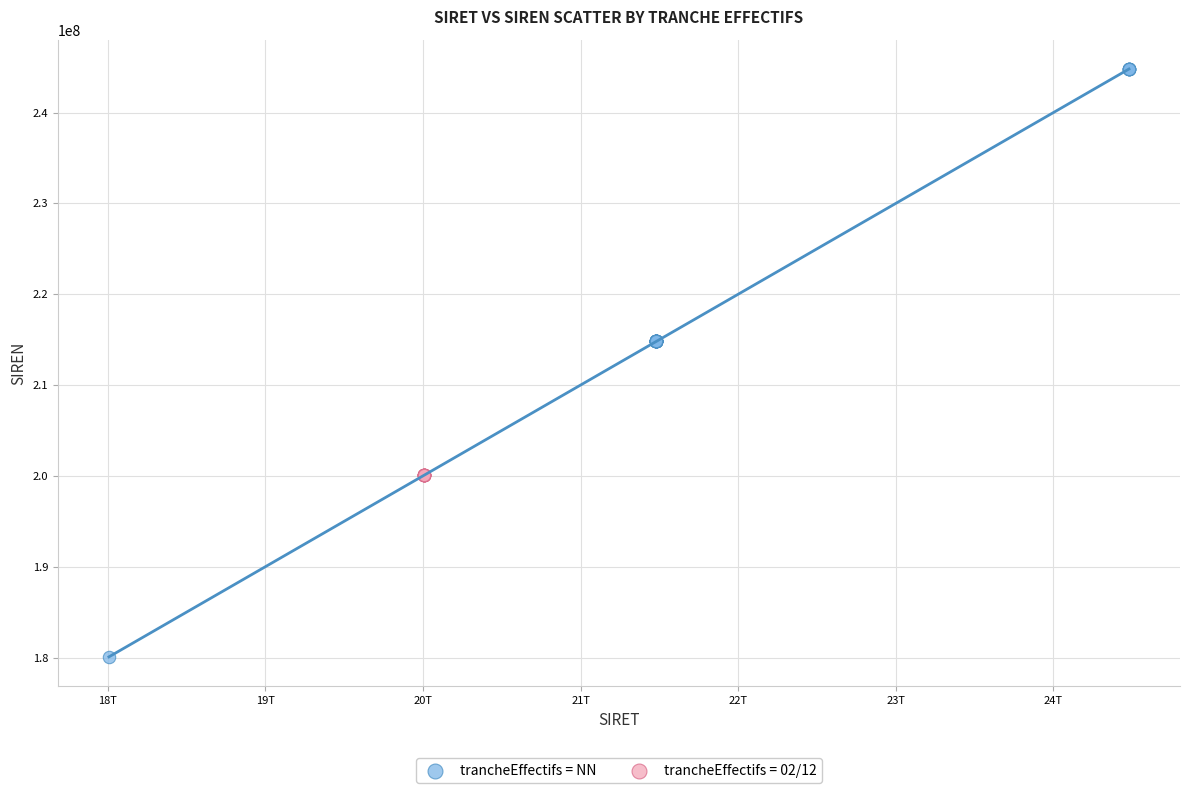

Which series contains the highest Y value?

trancheEffectifs = NN